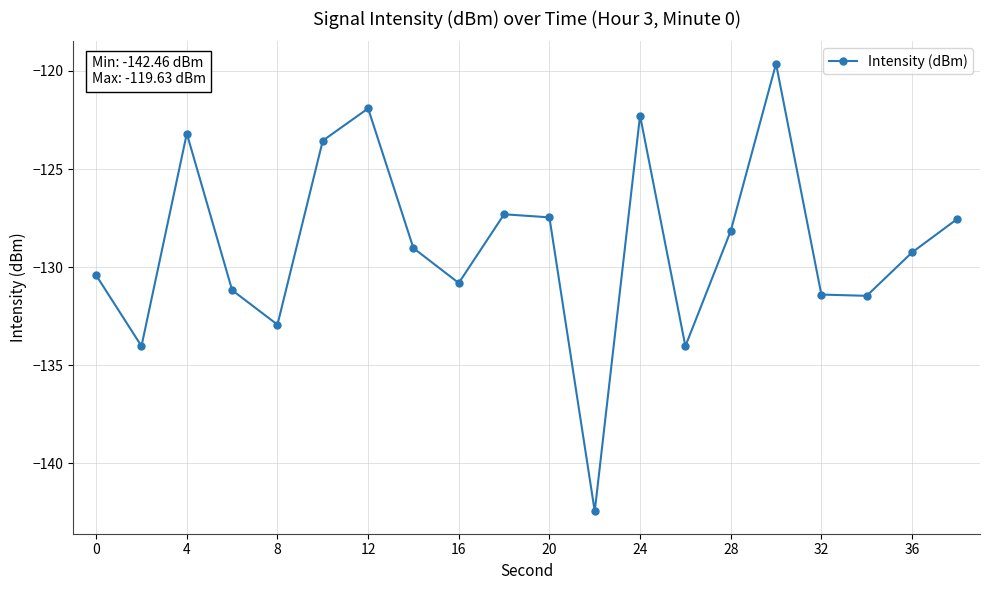

What is the difference between the second highest and second lowest values?

12.1